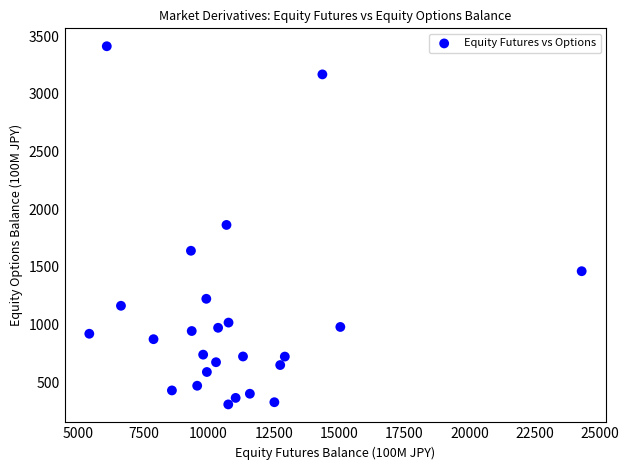

What is the range of X values (max minus min)?

18864.5